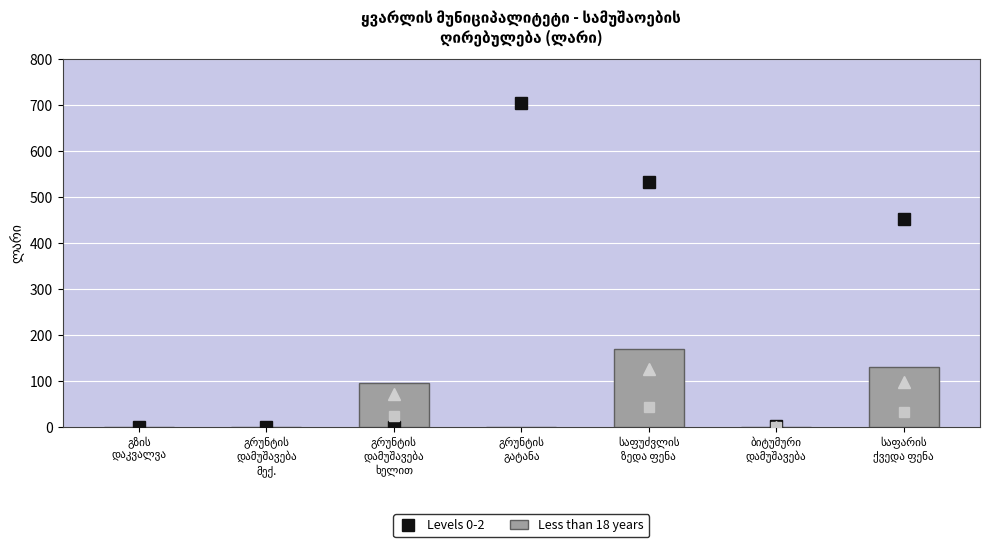

What is the sum of all values?

396.9